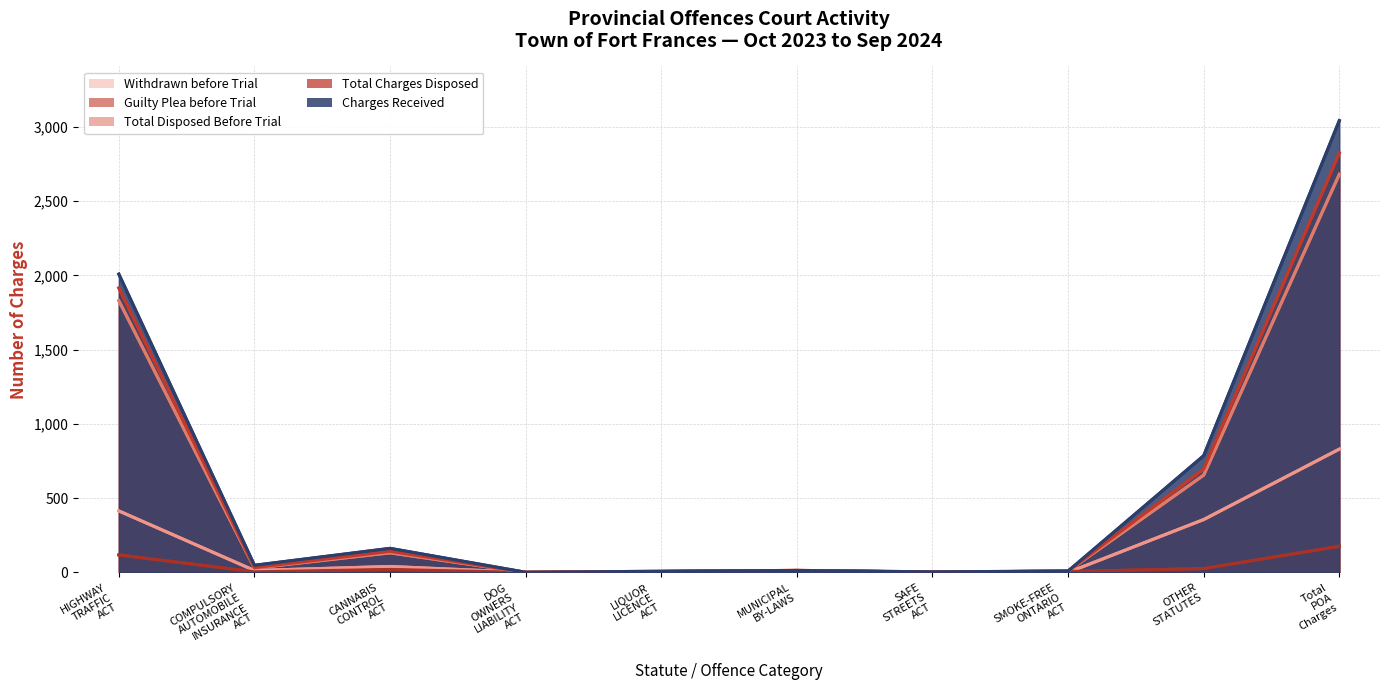

Is the value of Withdrawn before Trial at CANNABIS CONTROL ACT greater than the value of Charges Received at Total POA Charges?

No